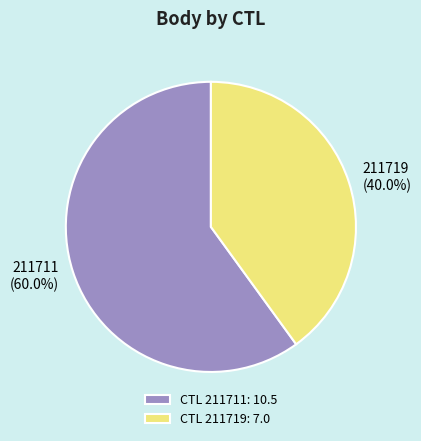

To the nearest percent, what is the difference between the 211719 and 211711 slice percentages?

20%